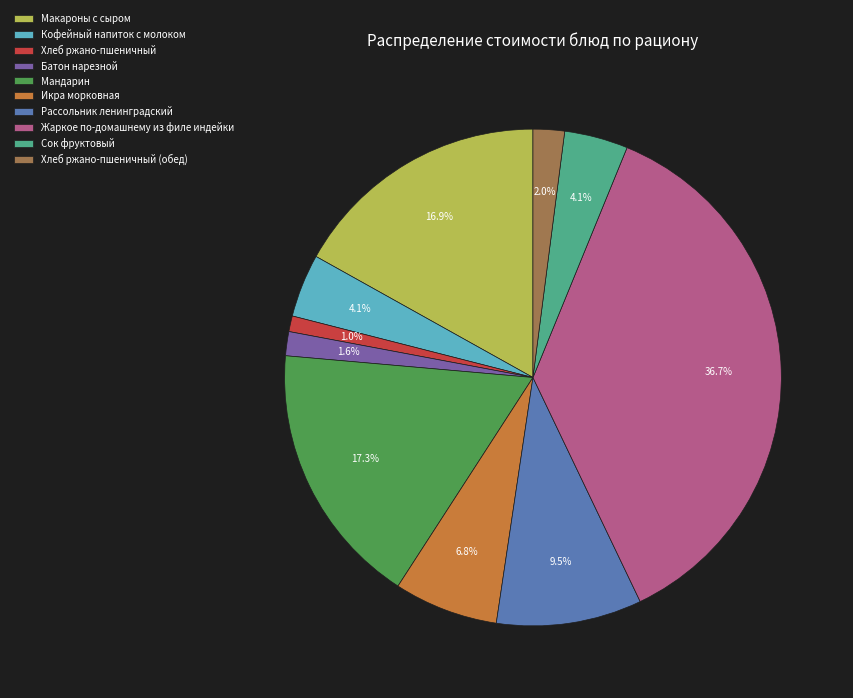

Which slice is the largest?

Жаркое по-домашнему из филе индейки